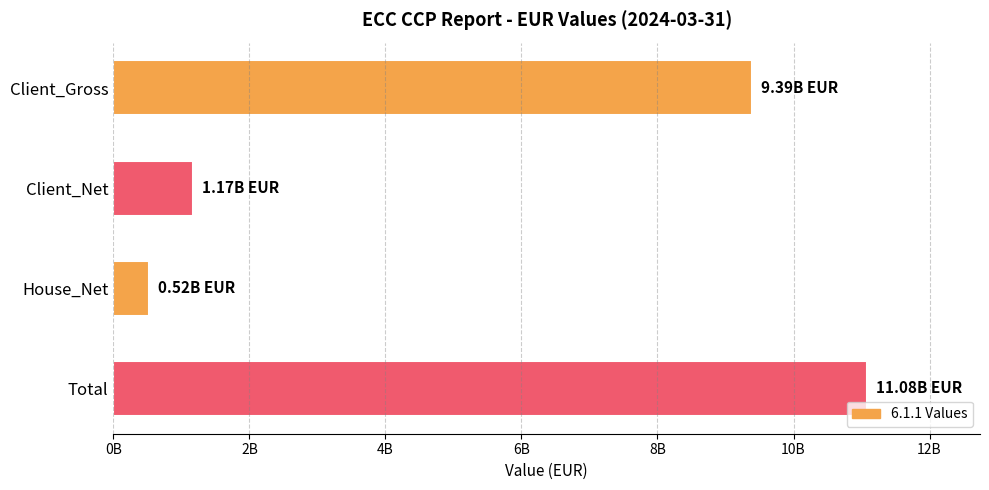

Are the bars horizontal?

Yes